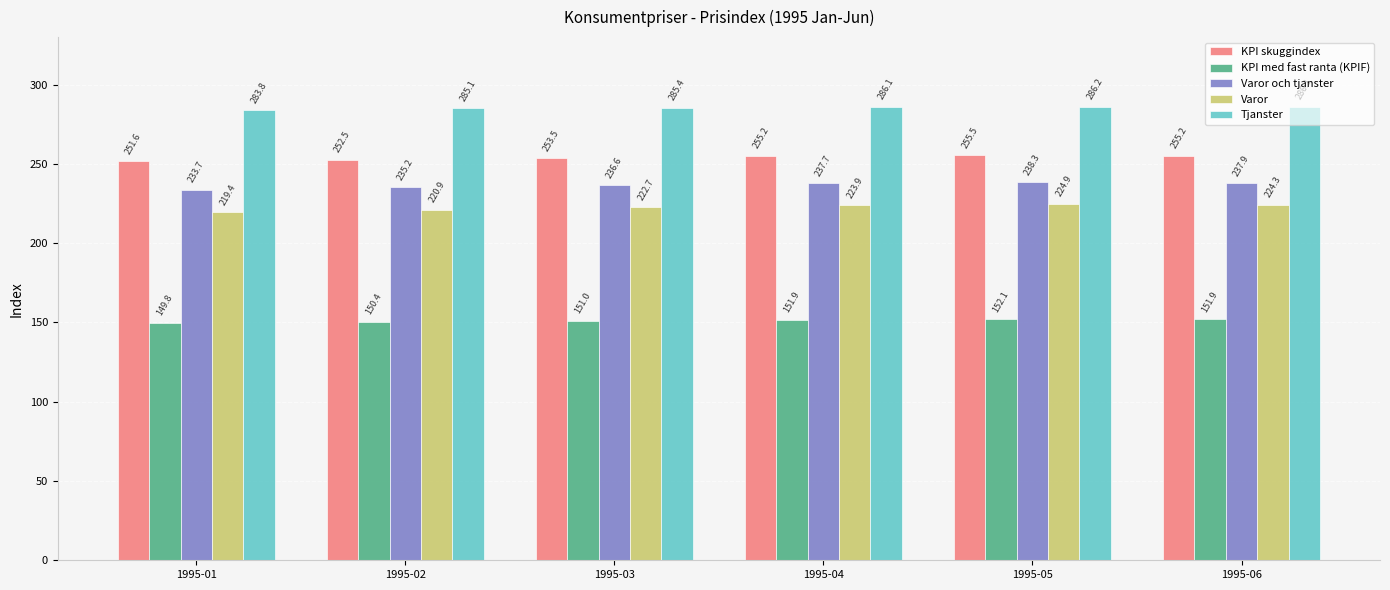

Rank the series by their maximum value, from highest to lowest.

Tjanster, KPI skuggindex, Varor och tjanster, Varor, KPI med fast ranta (KPIF)